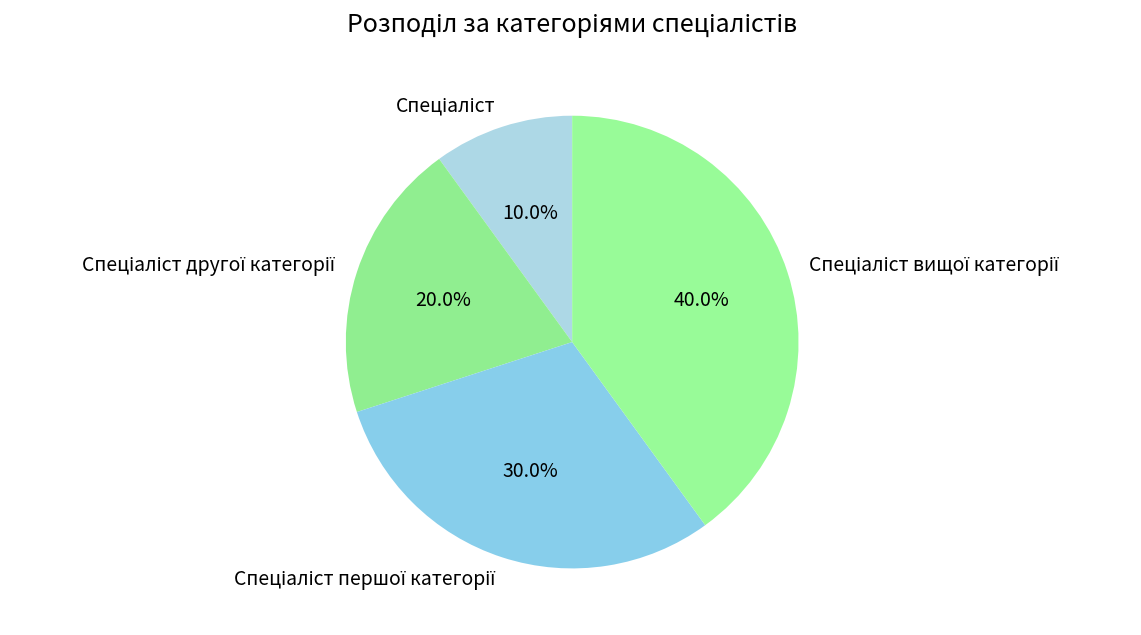

Is there a majority slice in this chart?

No